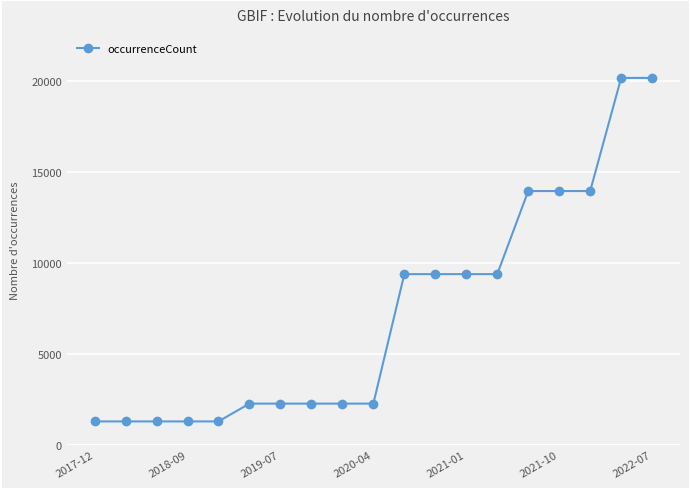

What is the difference between the maximum and minimum values?

18873